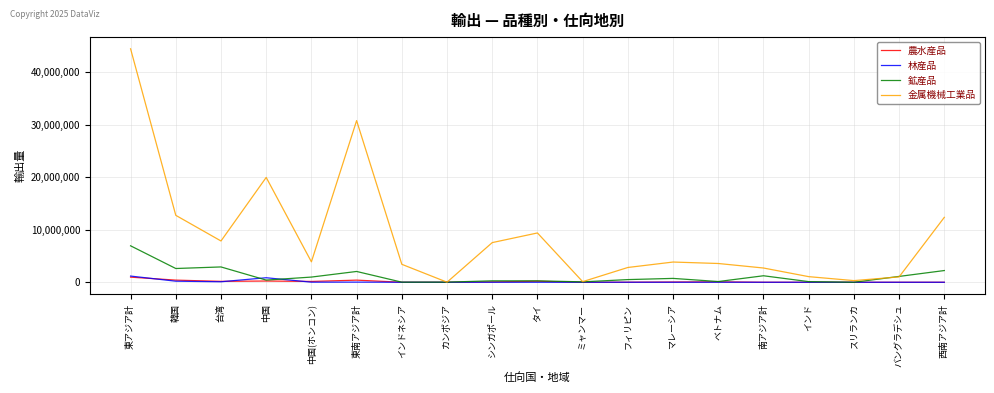

Is it true that 金属機械工業品 equals 1070025 at インド?

True